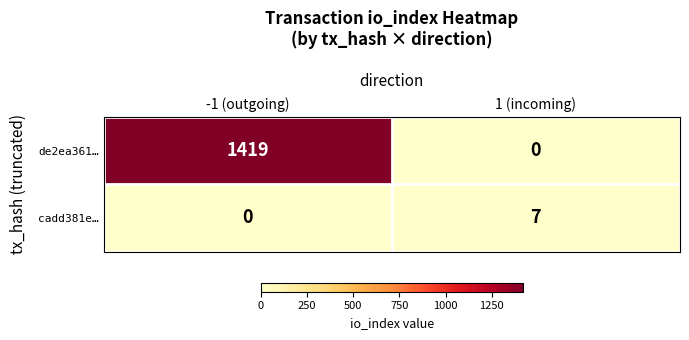

What is the spread (max minus min) of values at -1 (outgoing)?

1419